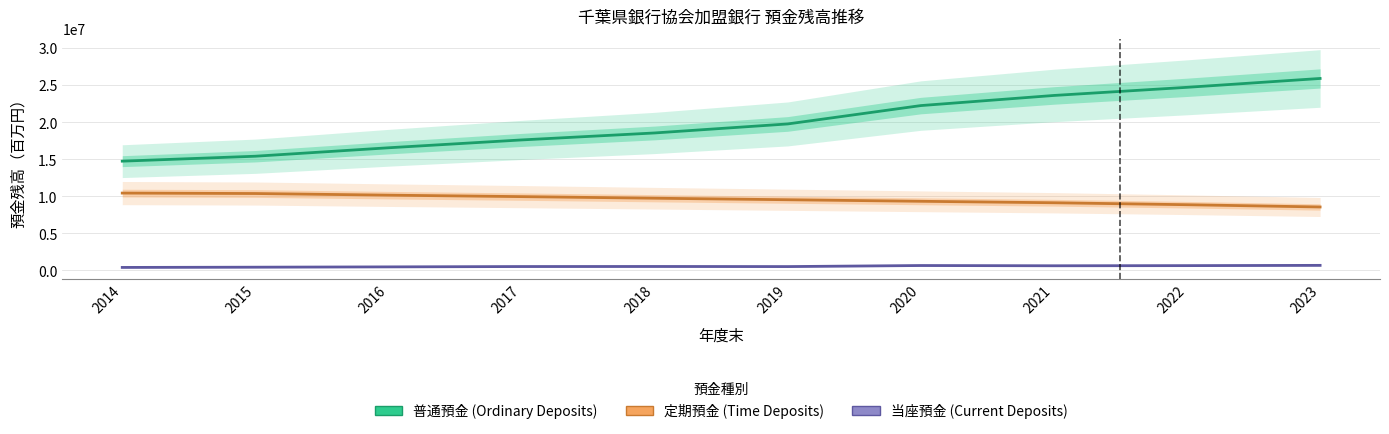

What are all the series names shown in the legend?

普通預金 (Ordinary Deposits), 定期預金 (Time Deposits), 当座預金 (Current Deposits)